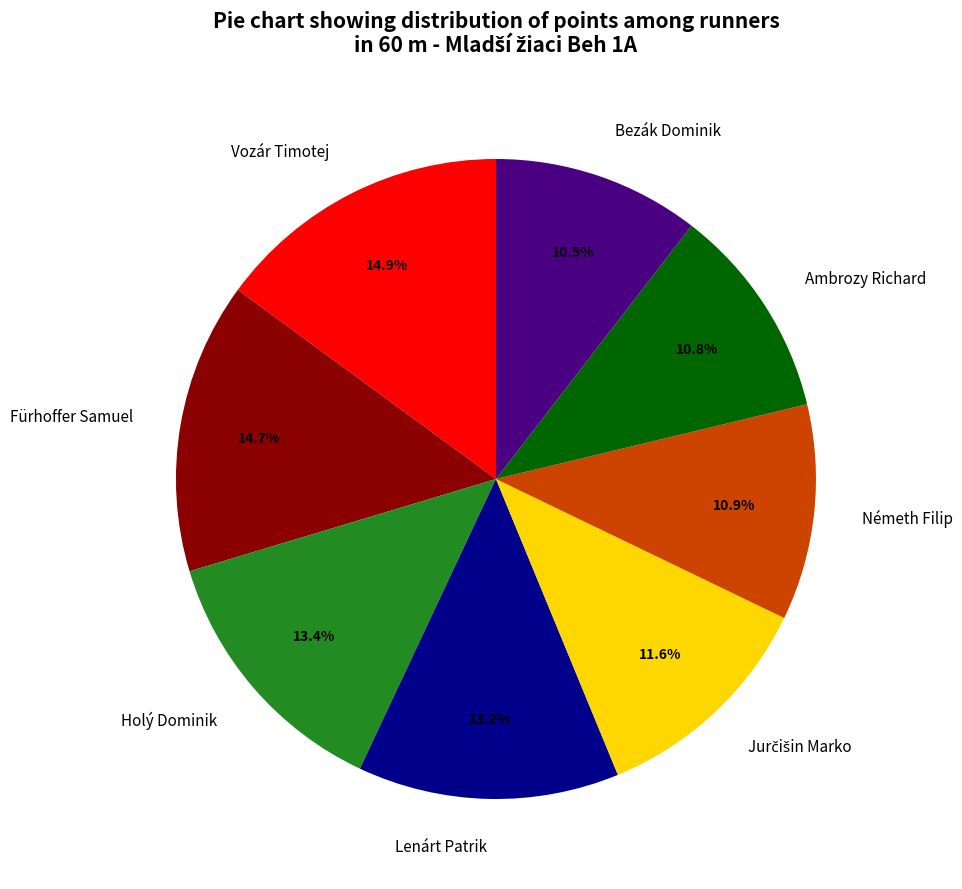

What percentage is NOT represented by Vozár Timotej?

85.1%